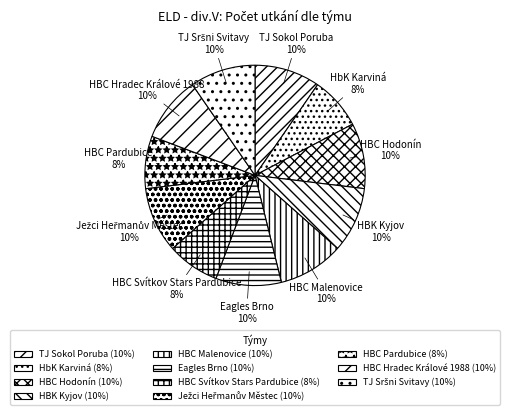

Does HBC Hradec Králové 1988 account for over 50% of the chart?

No